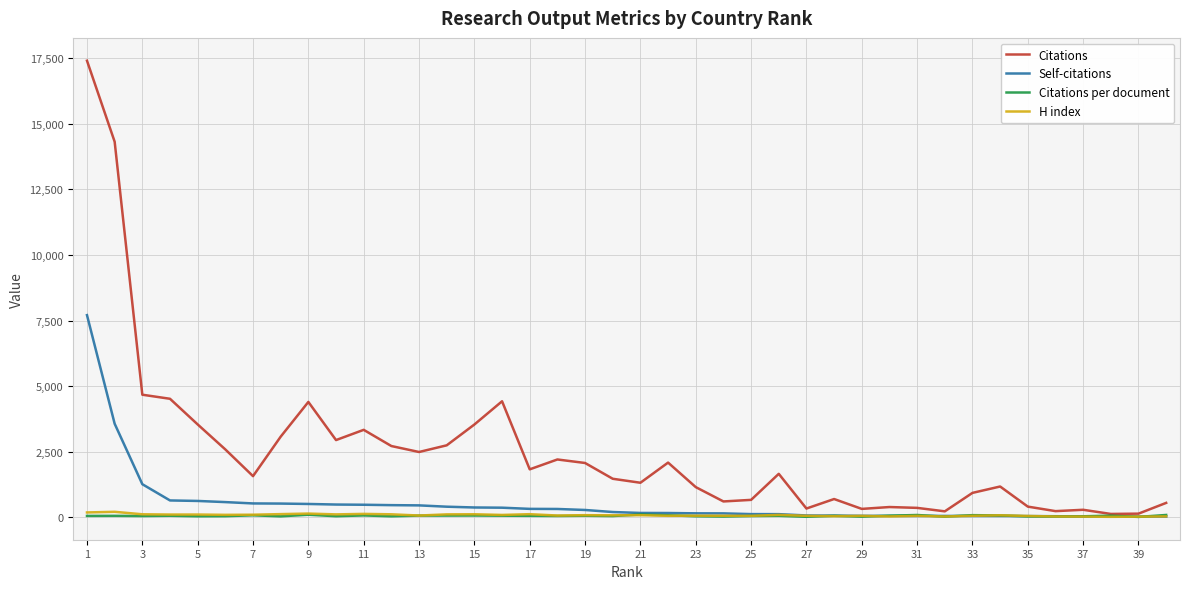

What is the maximum value for Citations?

17398.0